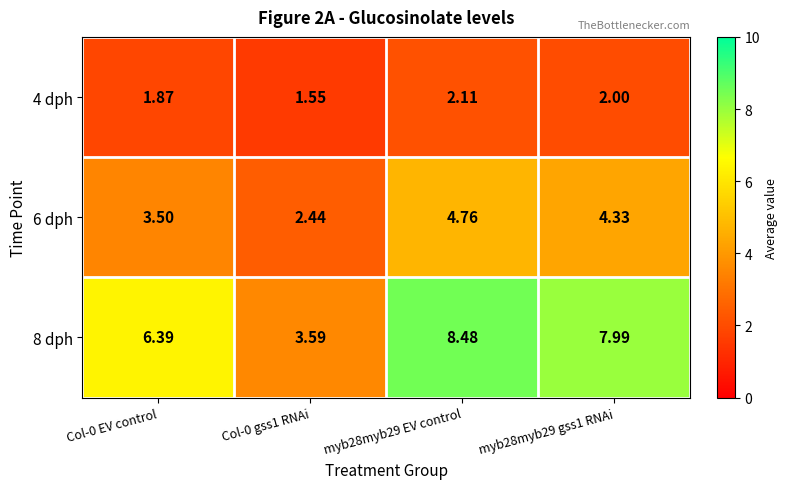

Is the value of 4 dph at Col-0 EV control greater than the value of 8 dph at Col-0 gss1 RNAi?

No